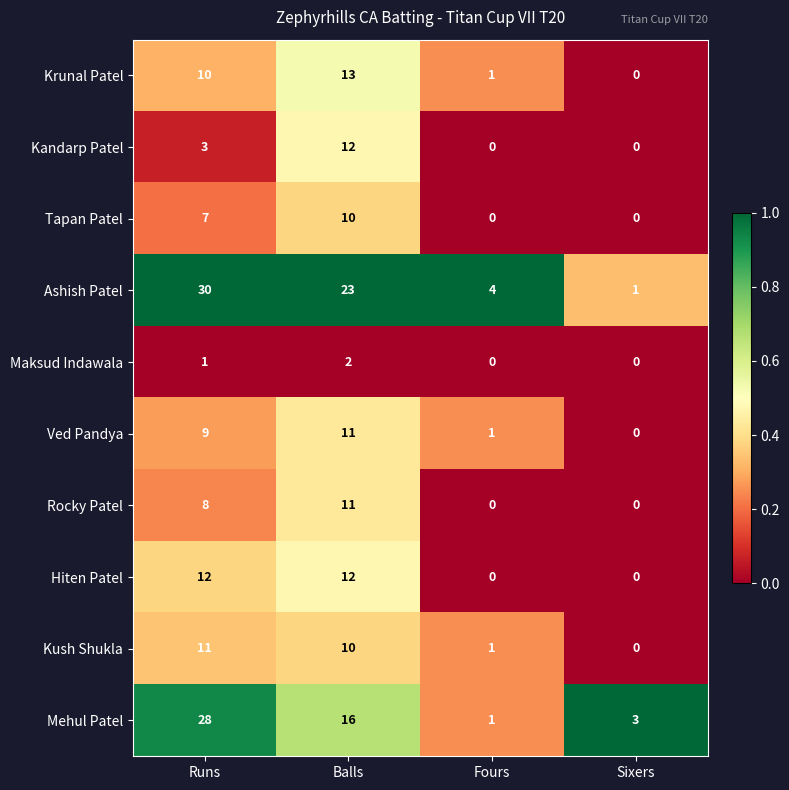

Where is Kandarp Patel nearest to the value 6?

Runs